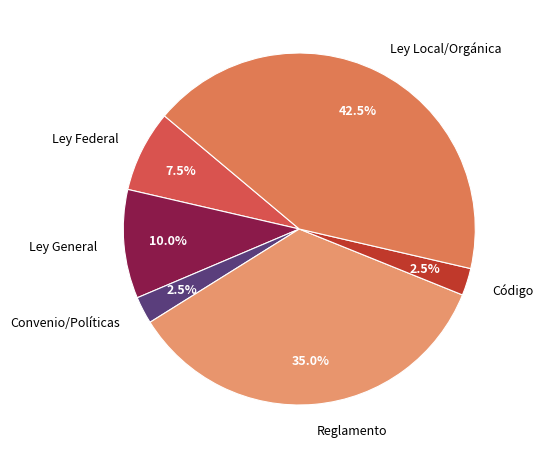

Combined, do Reglamento and Convenio/Políticas account for over 50%?

No